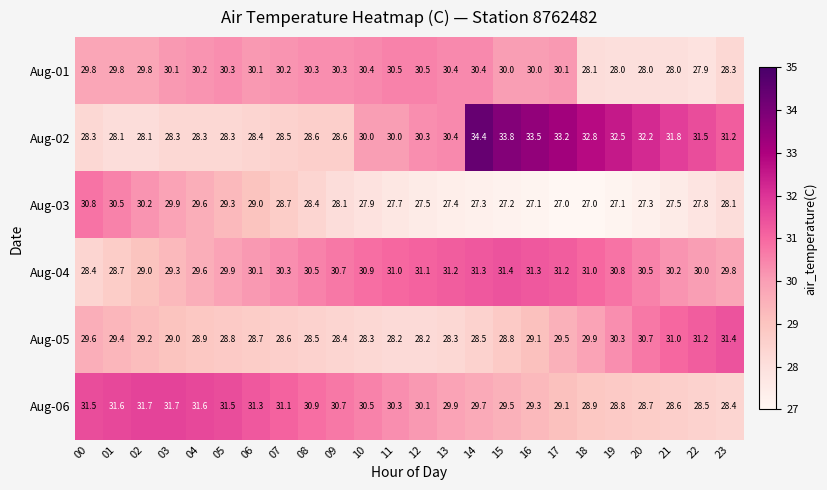

What is the spread (max minus min) of values at 05?

3.2